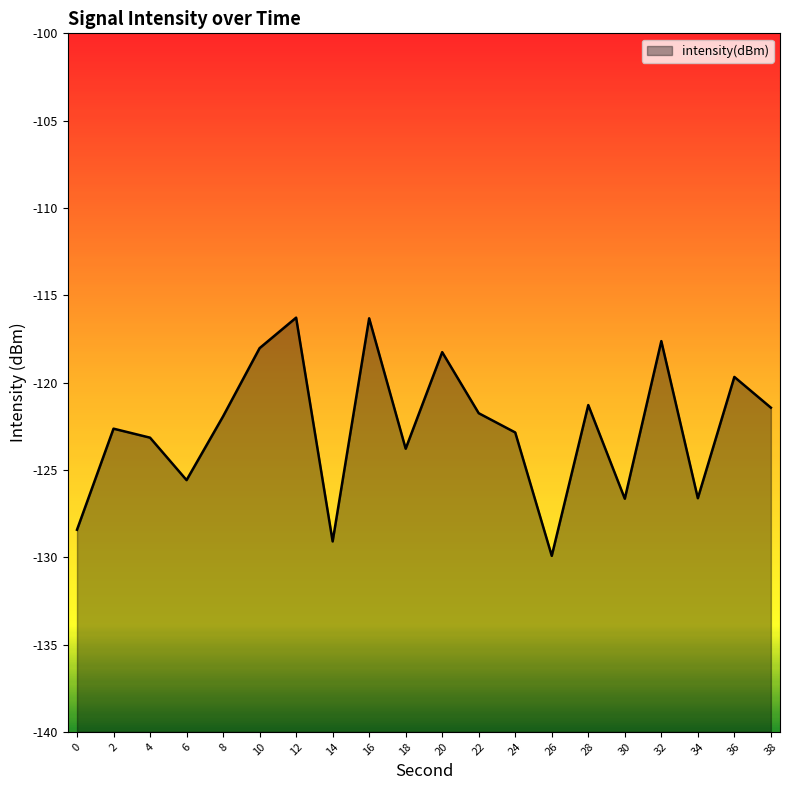

What is the minimum value shown in the chart?

-129.9